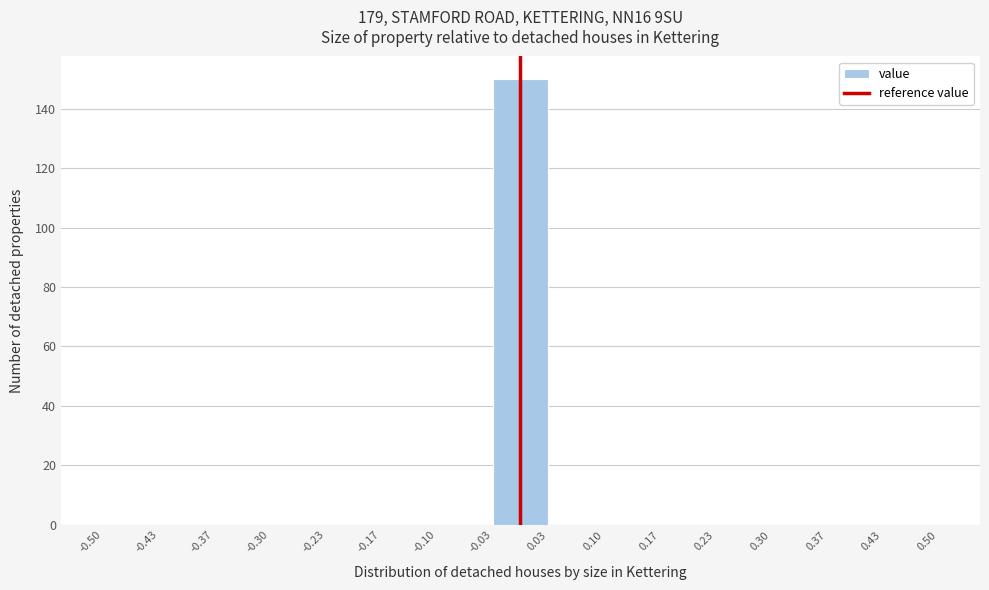

Over which range of the x-axis is the bar tallest?

-0.03 to 0.03